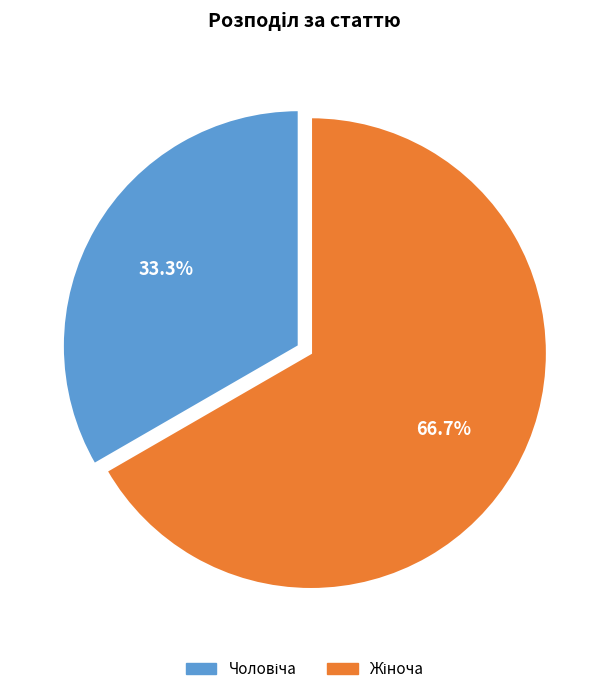

To the nearest percent, what is the difference between the largest and smallest slice percentages?

33%